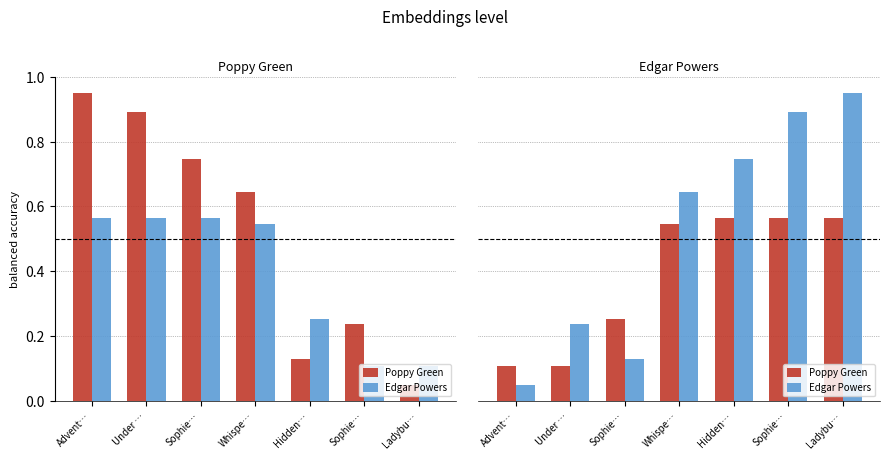

Between Under … and Whispe…, which series saw the biggest shift?

Poppy Green